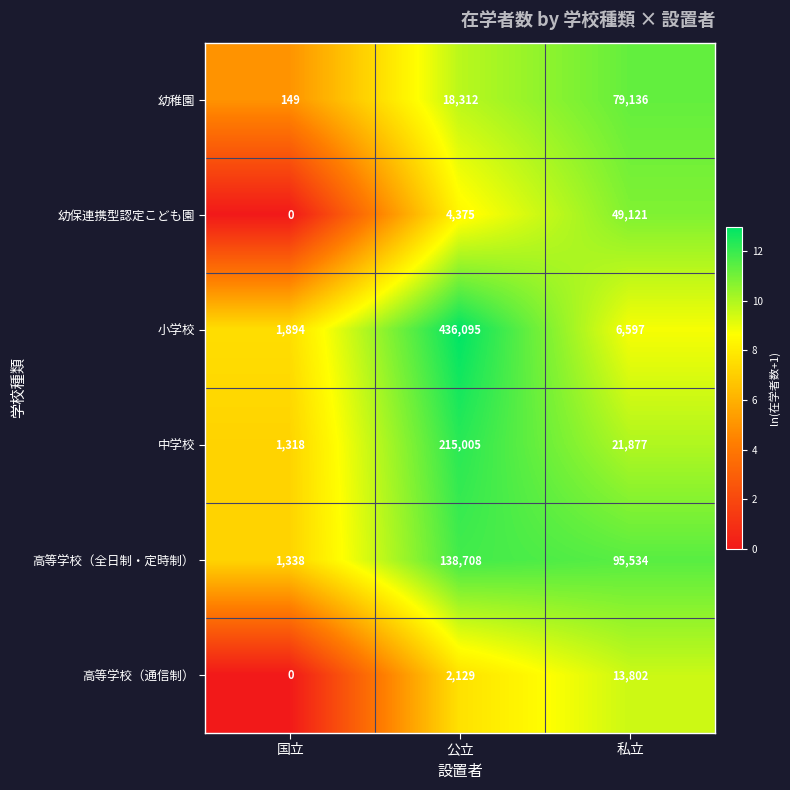

What is the sum of the 幼保連携型認定こども園 values at 国立 and 私立?

49121